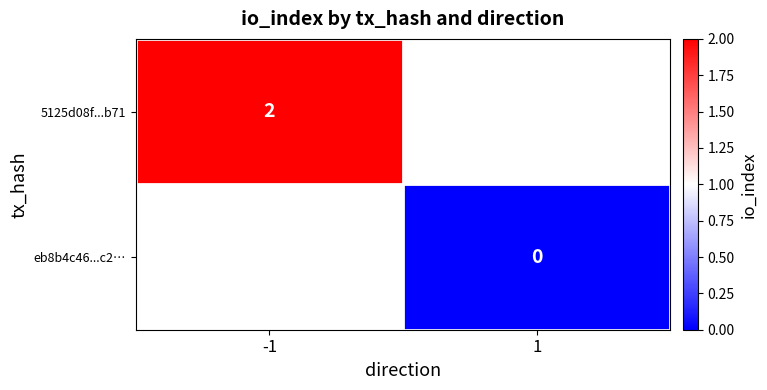

Is the value of eb8b4c46...c2… at 1 greater than the value of 5125d08f...b71 at -1?

No